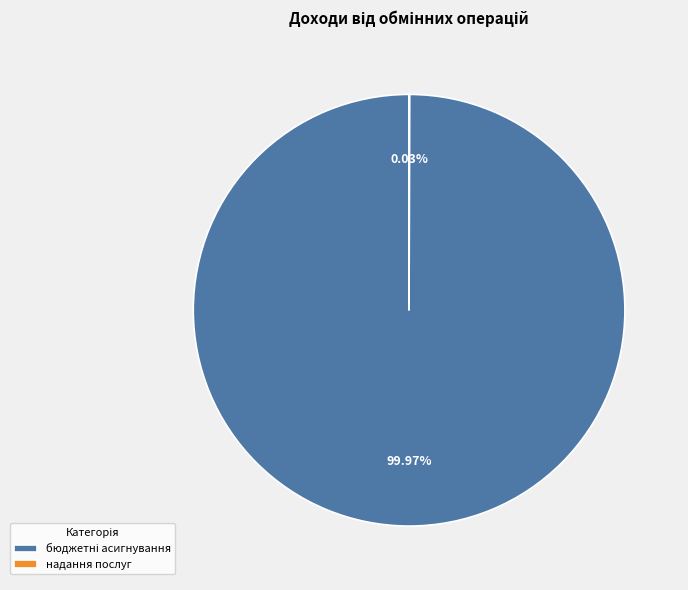

Is there any slice that represents more than half of the pie?

Yes